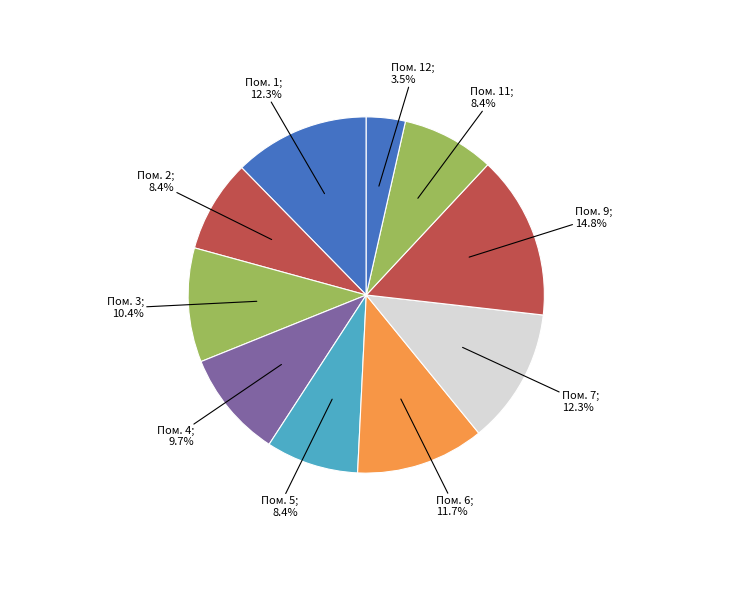

How many slices are in this pie chart?

10